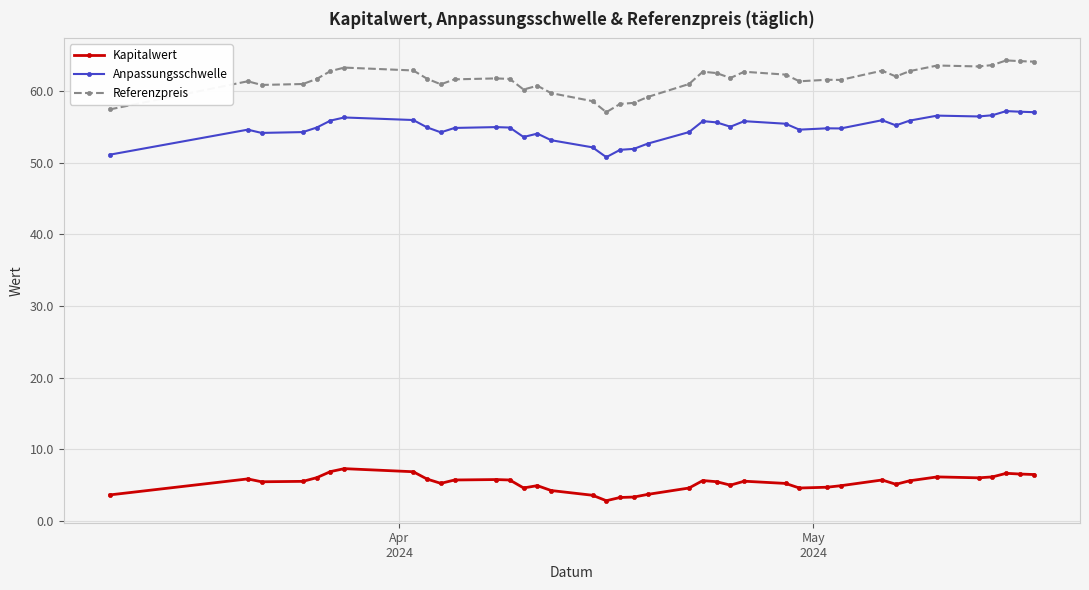

True or false: Referenzpreis and Anpassungsschwelle cross at least once.

False